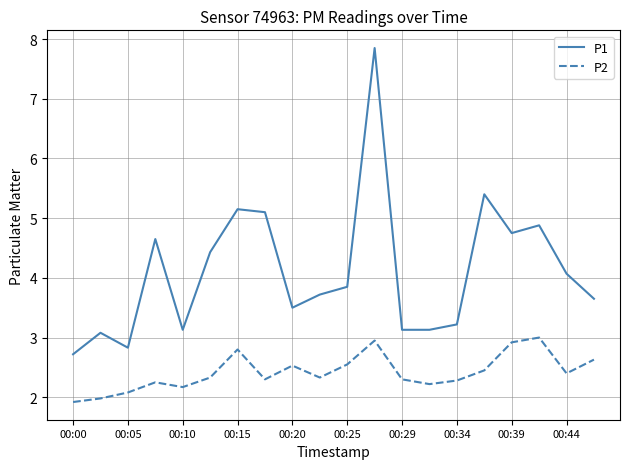

Which series has the largest range (max minus min)?

P1